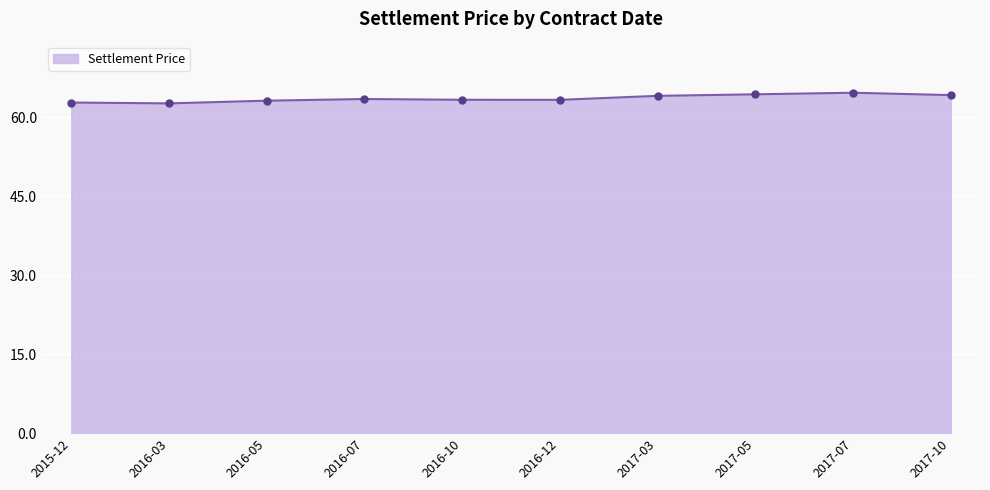

What is the label of the 8th point from the right?

2016-05